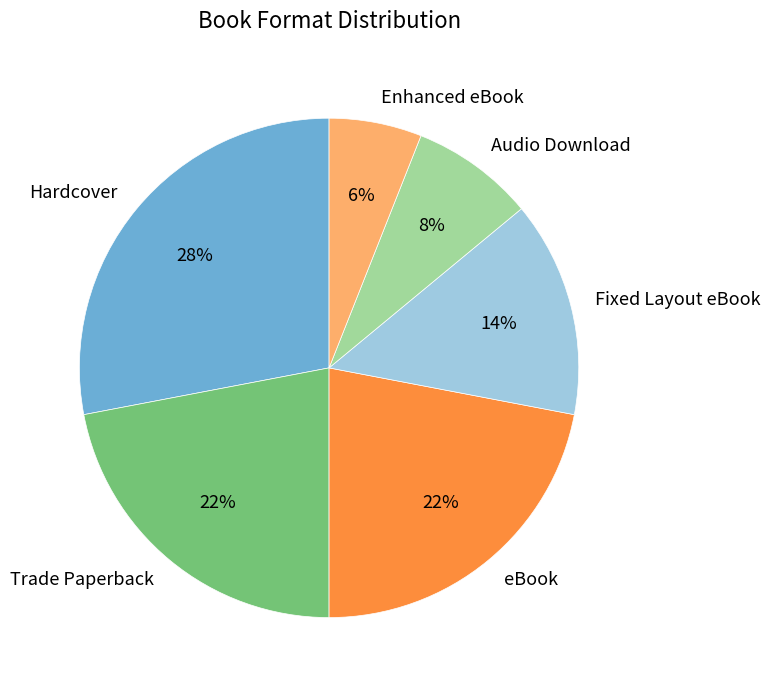

How many segments does this pie chart have?

6